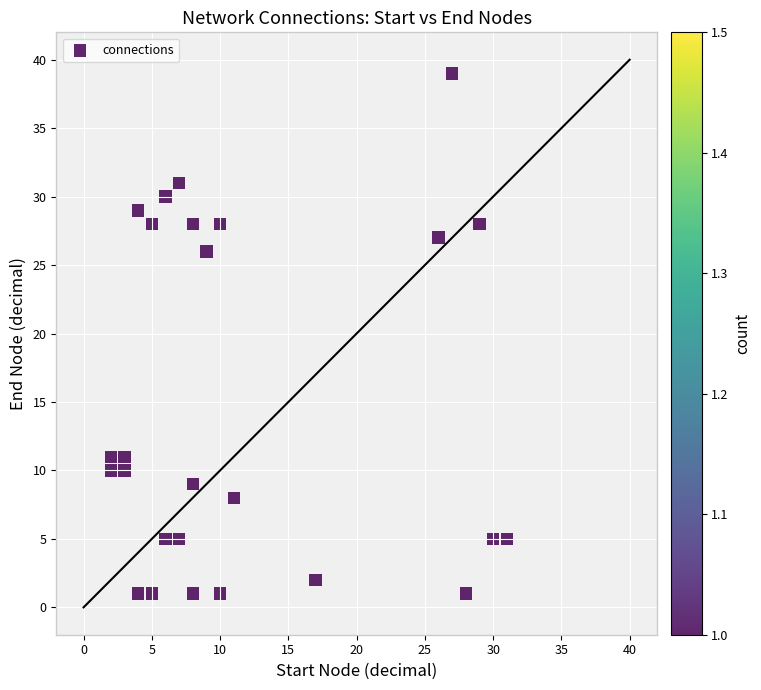

What Y value in the scatter plot is closest to 20?

26